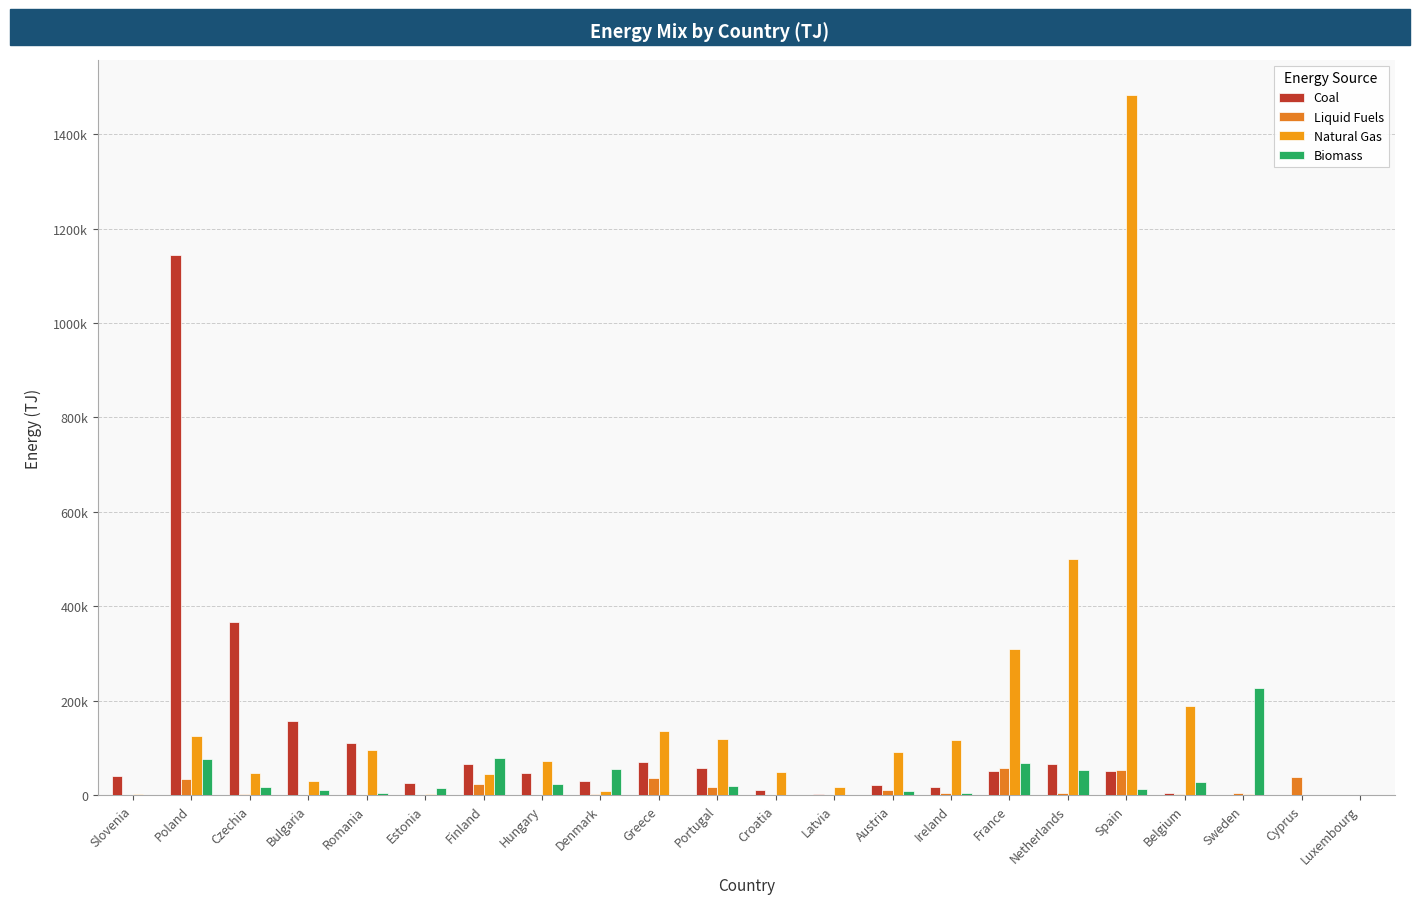

What are all the series names shown in the legend?

Coal, Liquid Fuels, Natural Gas, Biomass